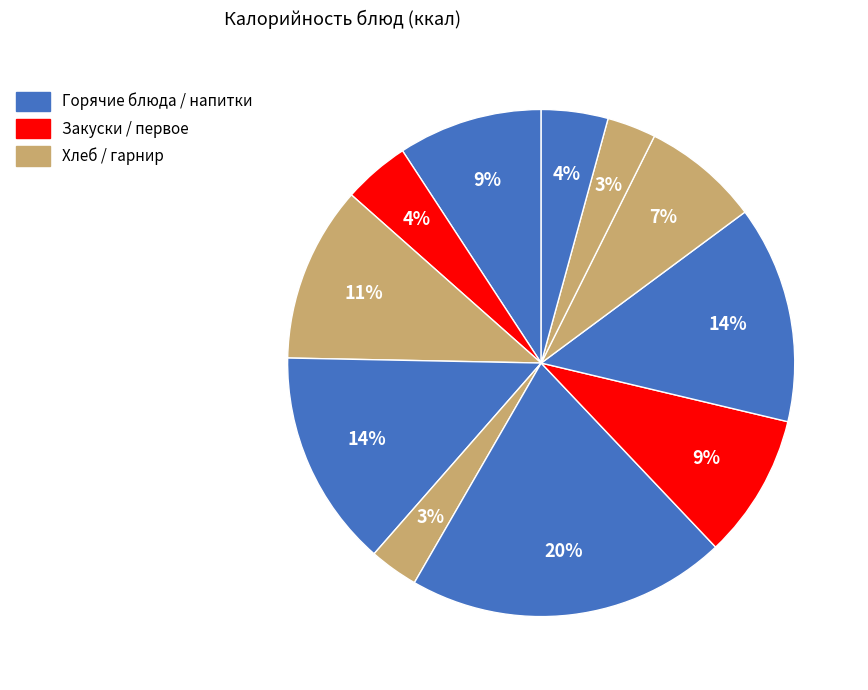

How many slices are in this pie chart?

11